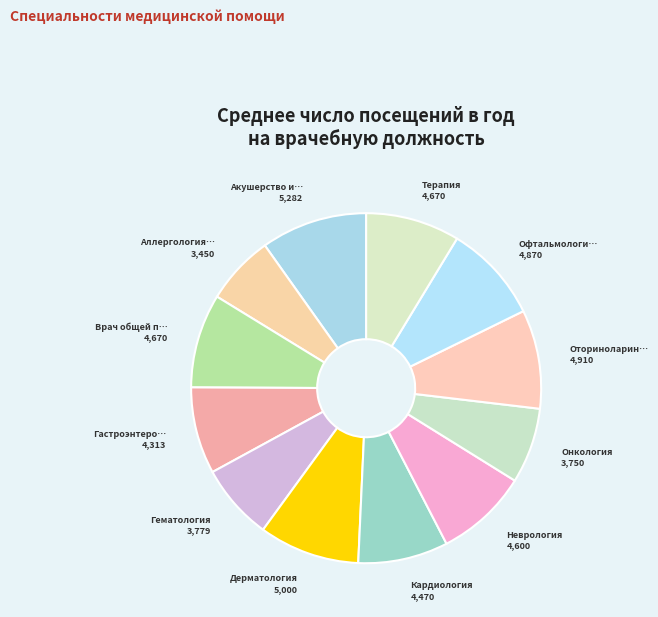

Is there any slice that represents more than half of the pie?

No